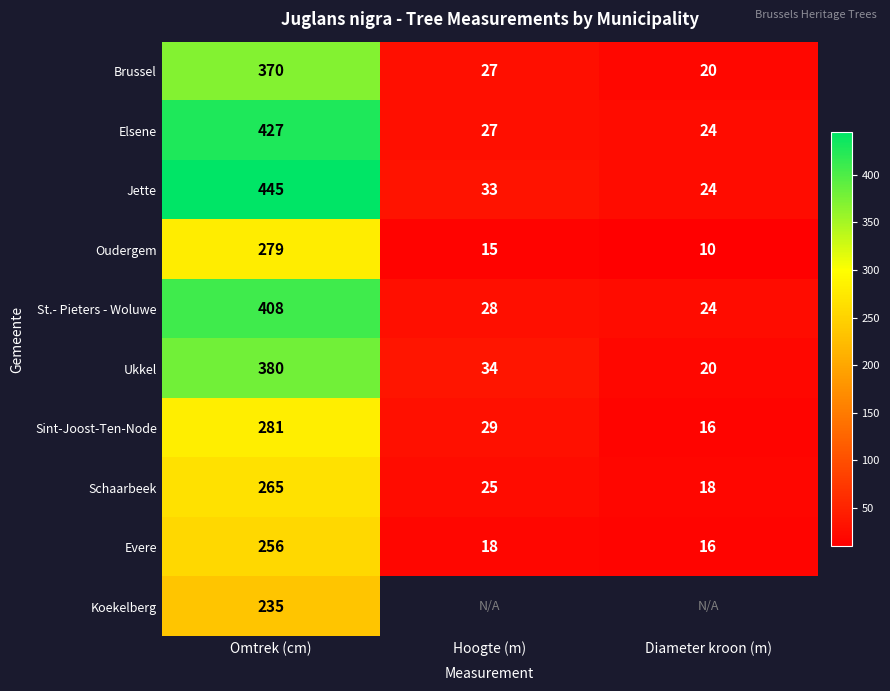

At how many categories does at least one series exceed 241?

1